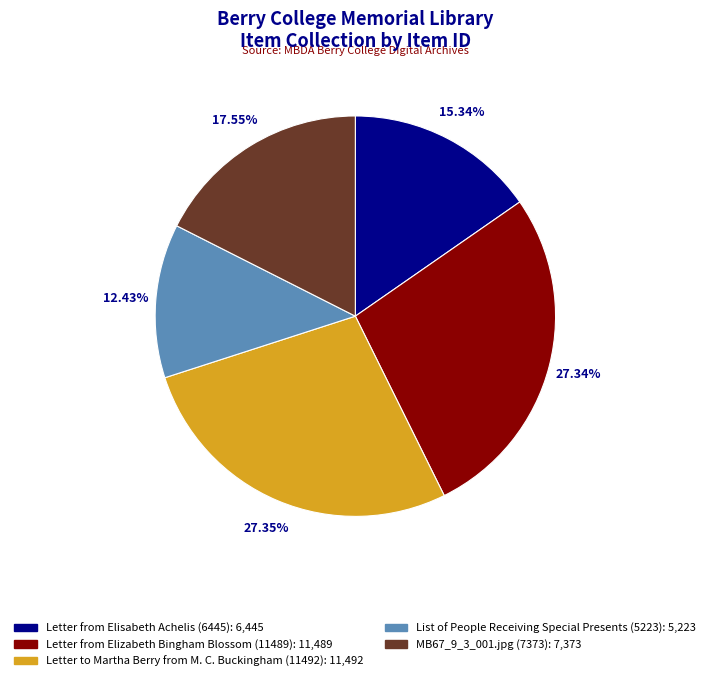

How many slices are in this pie chart?

5